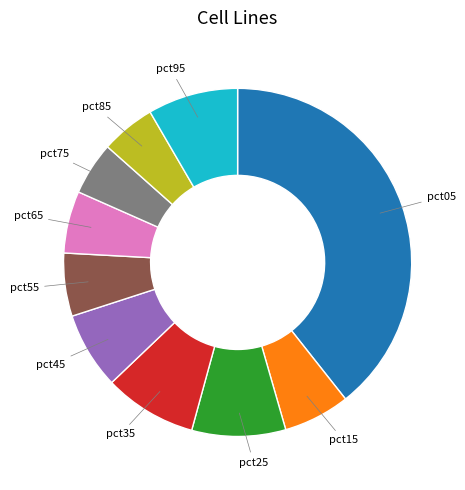

Is there a majority slice in this chart?

No